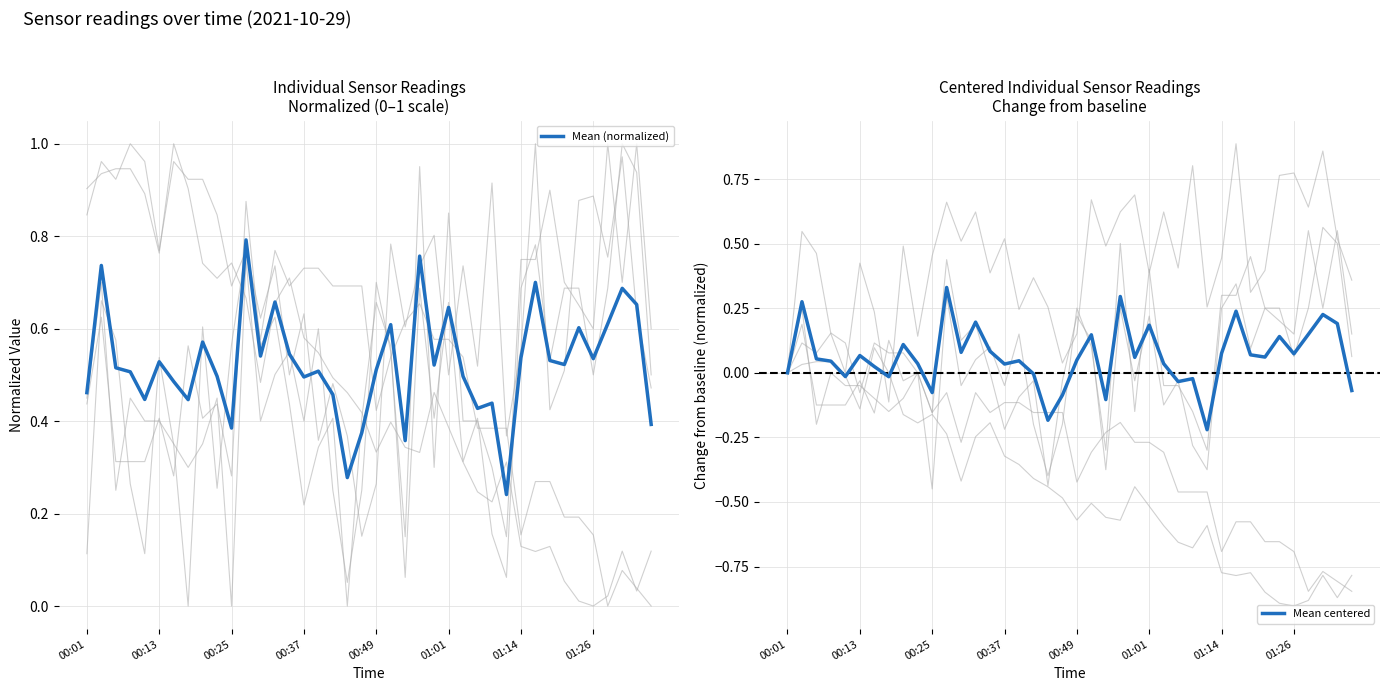

Is the value of Mean centered at 18 greater than the value of Mean (normalized) at 01:01?

No